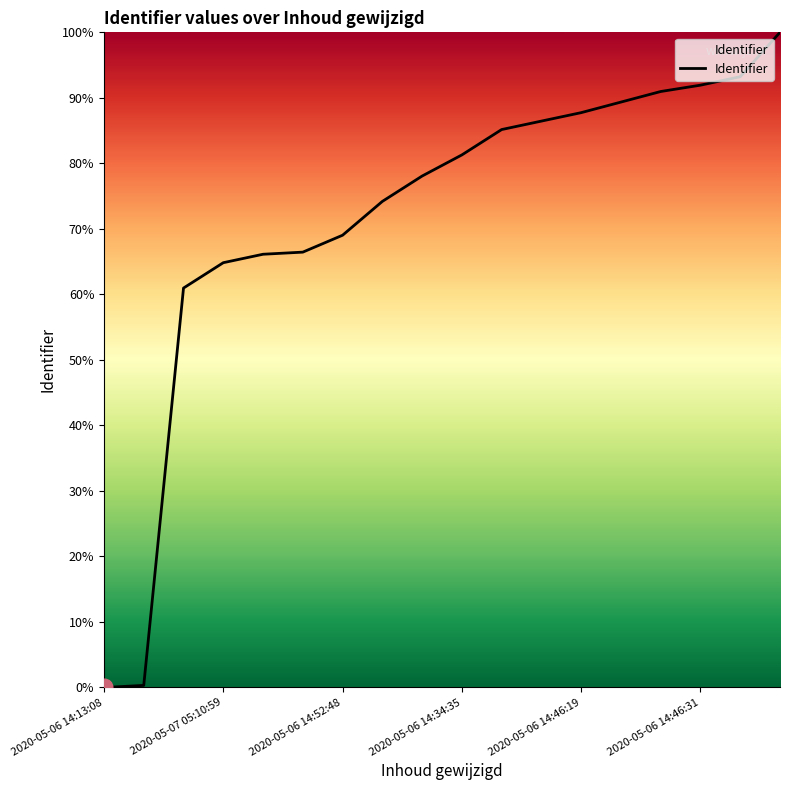

Does the chart display data point markers on the line(s)?

No